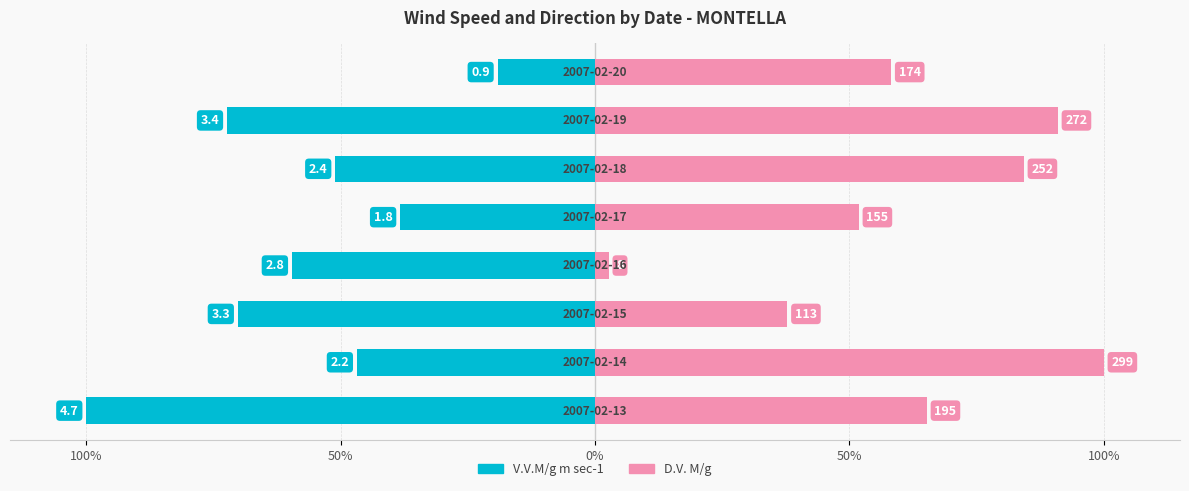

How many groups of bars are there?

8